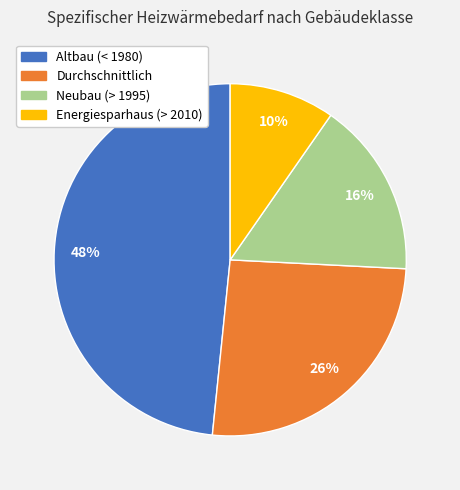

Is the sum of Durchschnittlich and Altbau (< 1980) greater than half?

Yes